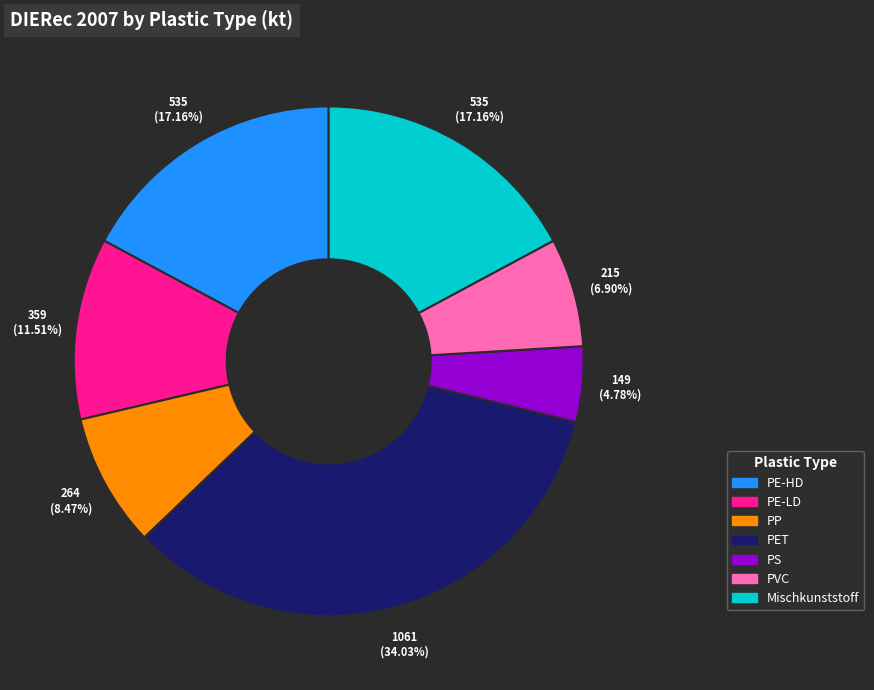

What is the largest slice in the pie chart?

PET